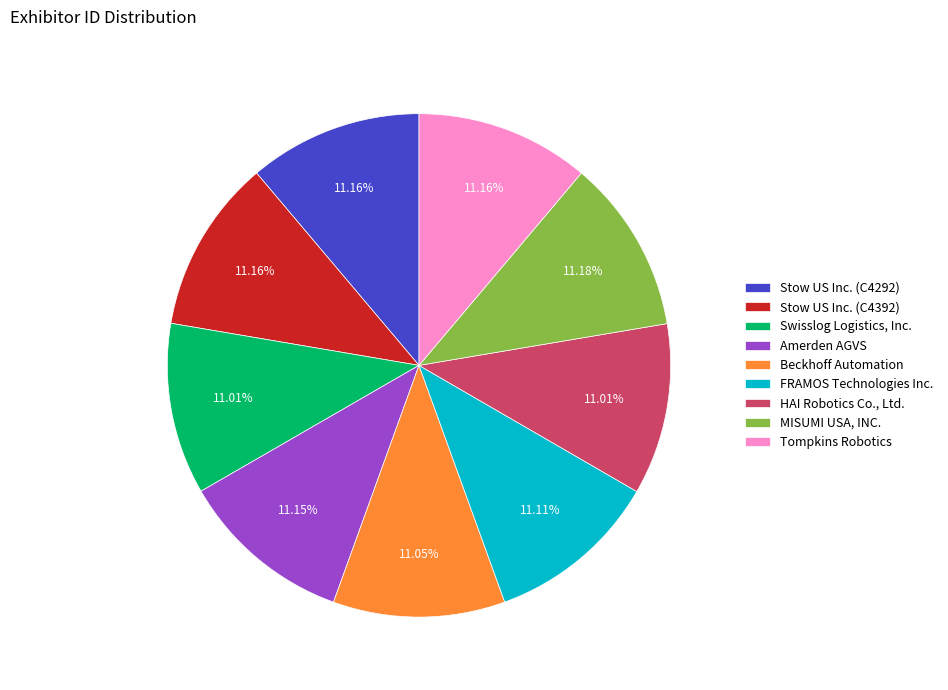

To the nearest percent, what portion does Tompkins Robotics represent?

11%